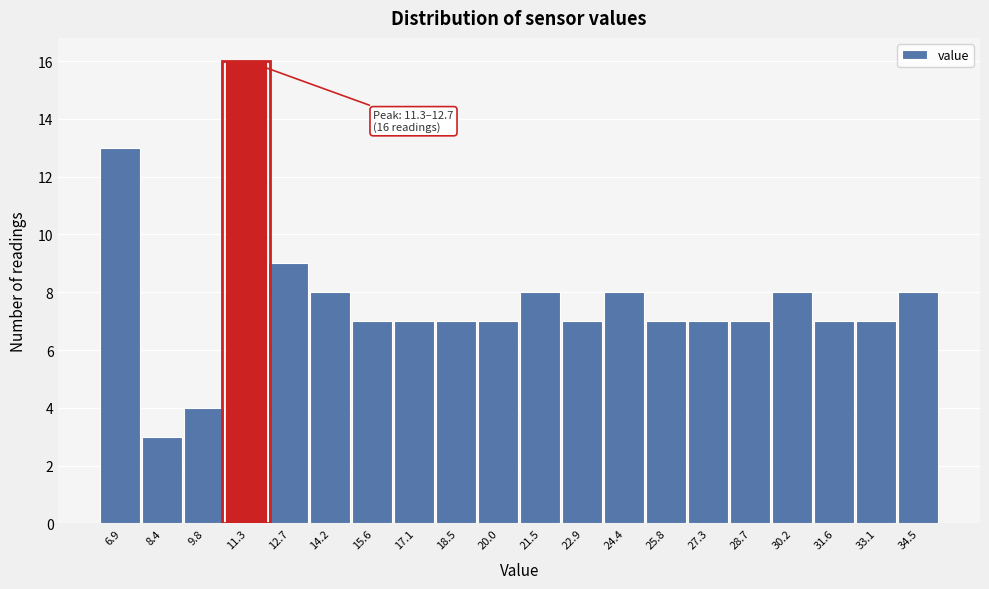

Reading right to left, transcribe all the data shown in this chart.

34.5=8	33.1=7	31.6=7	30.2=8	28.7=7	27.3=7	25.8=7	24.4=8	22.9=7	21.5=8	20.0=7	18.5=7	17.1=7	15.6=7	14.2=8	12.7=9	11.3=16	9.8=4	8.4=3	6.9=13